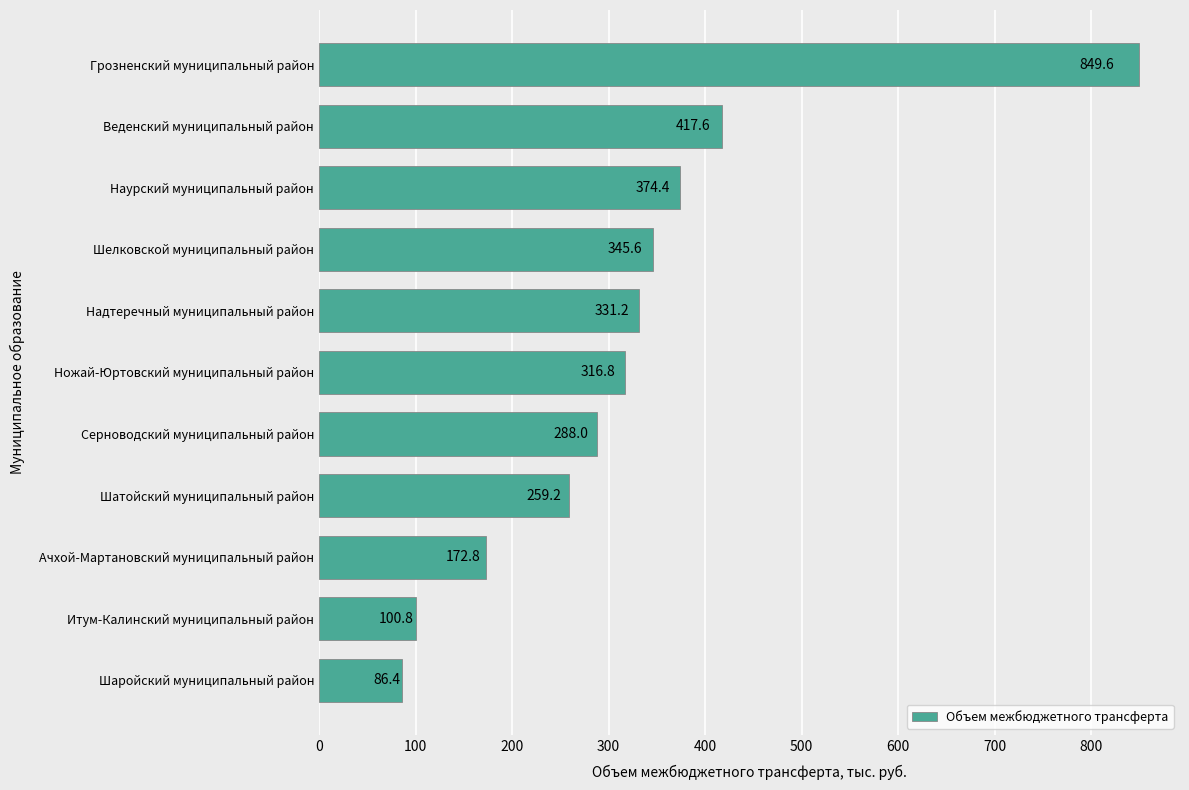

What is the difference between the values at Надтеречный муниципальный район and Шелковской муниципальный район?

14.4